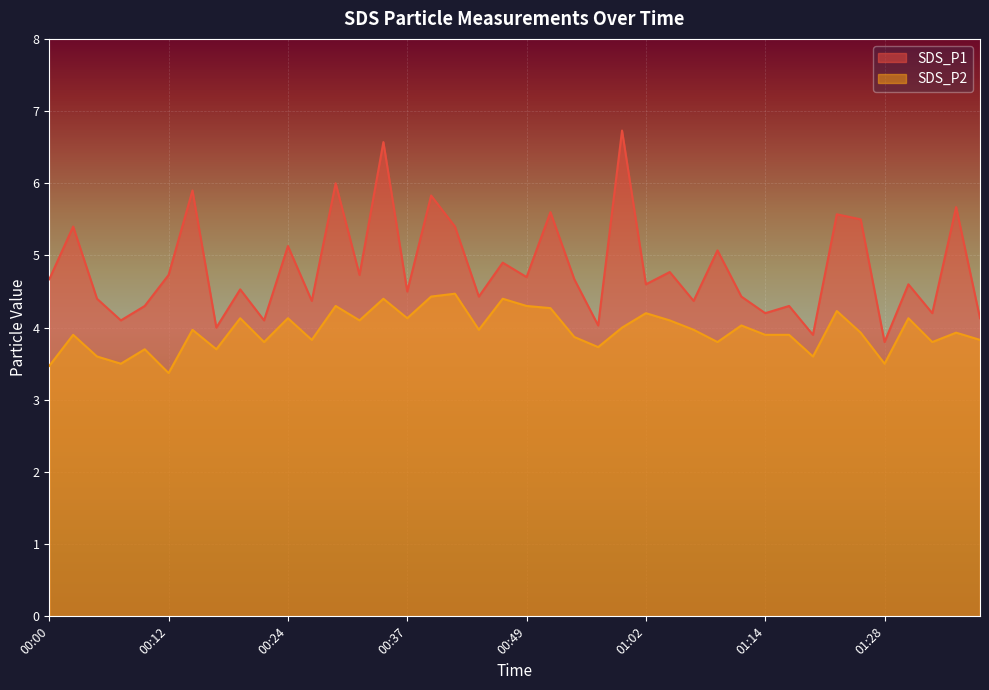

At which label does SDS_P2 reach its minimum?

00:12